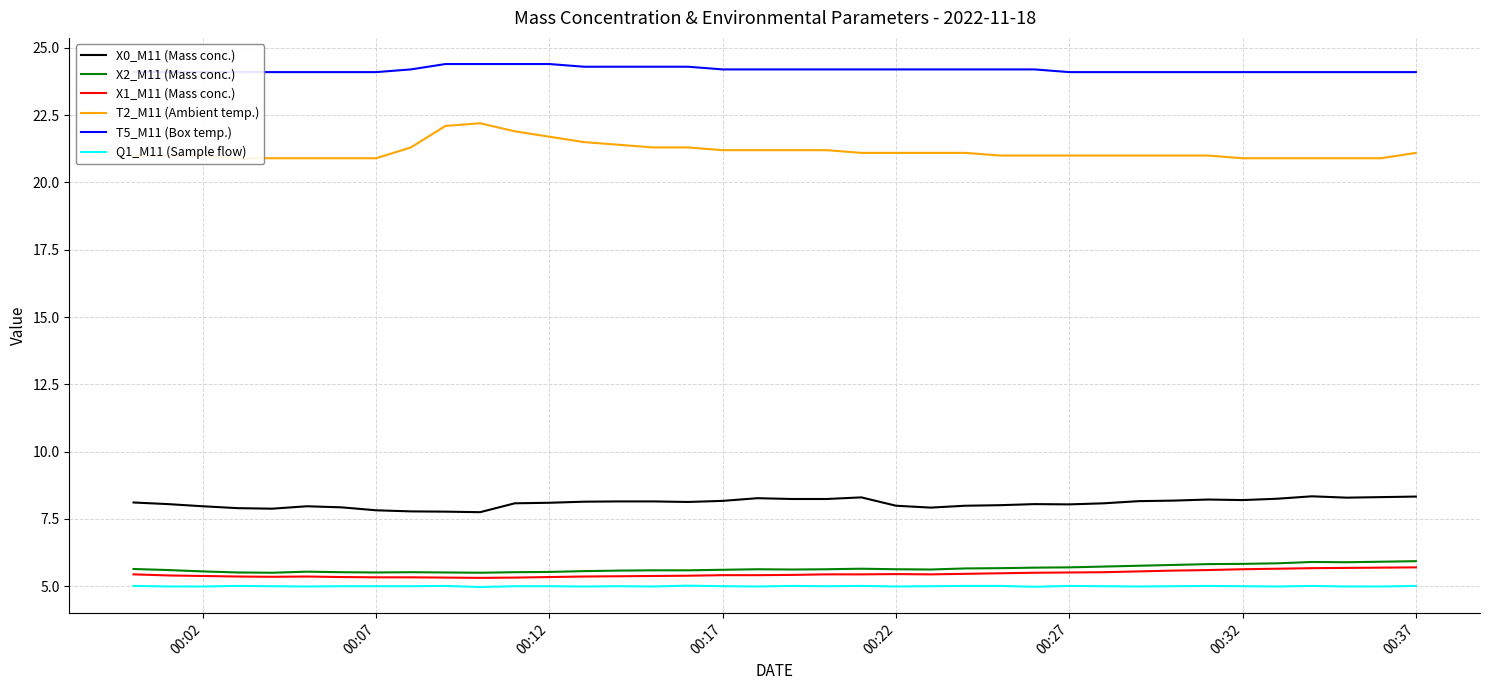

How many data points in X0_M11 (Mass conc.) are above 8?

26